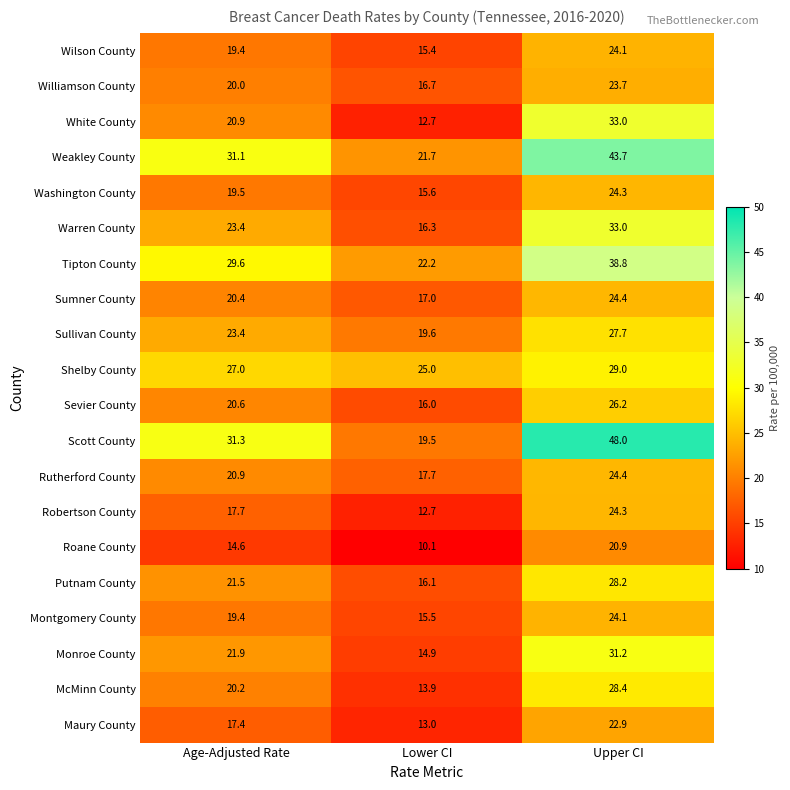

What is the smallest value displayed?

10.1